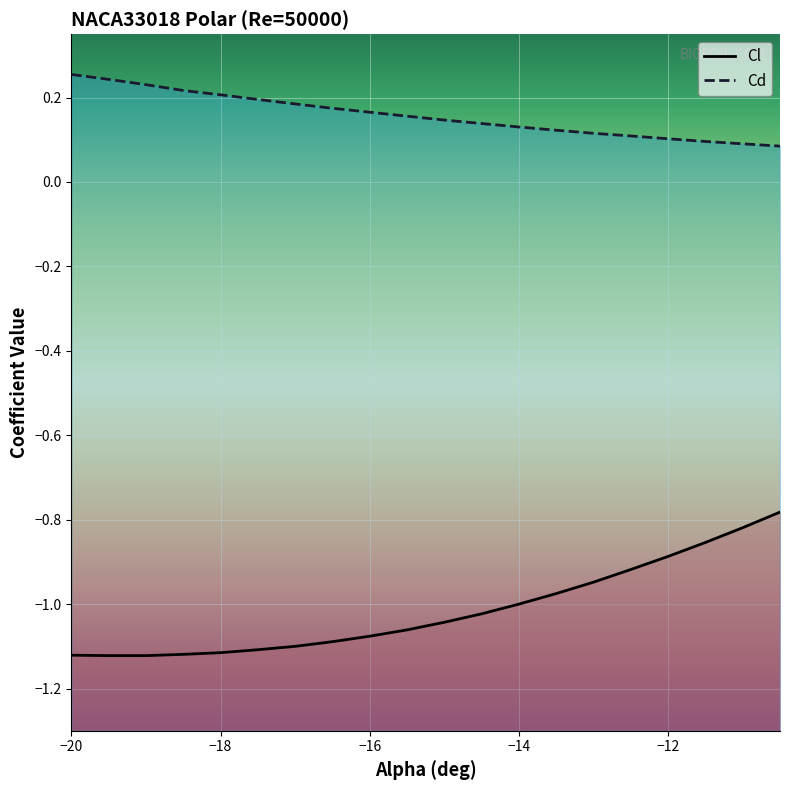

List the series in order of their overall mean, highest first.

Cd, Cl